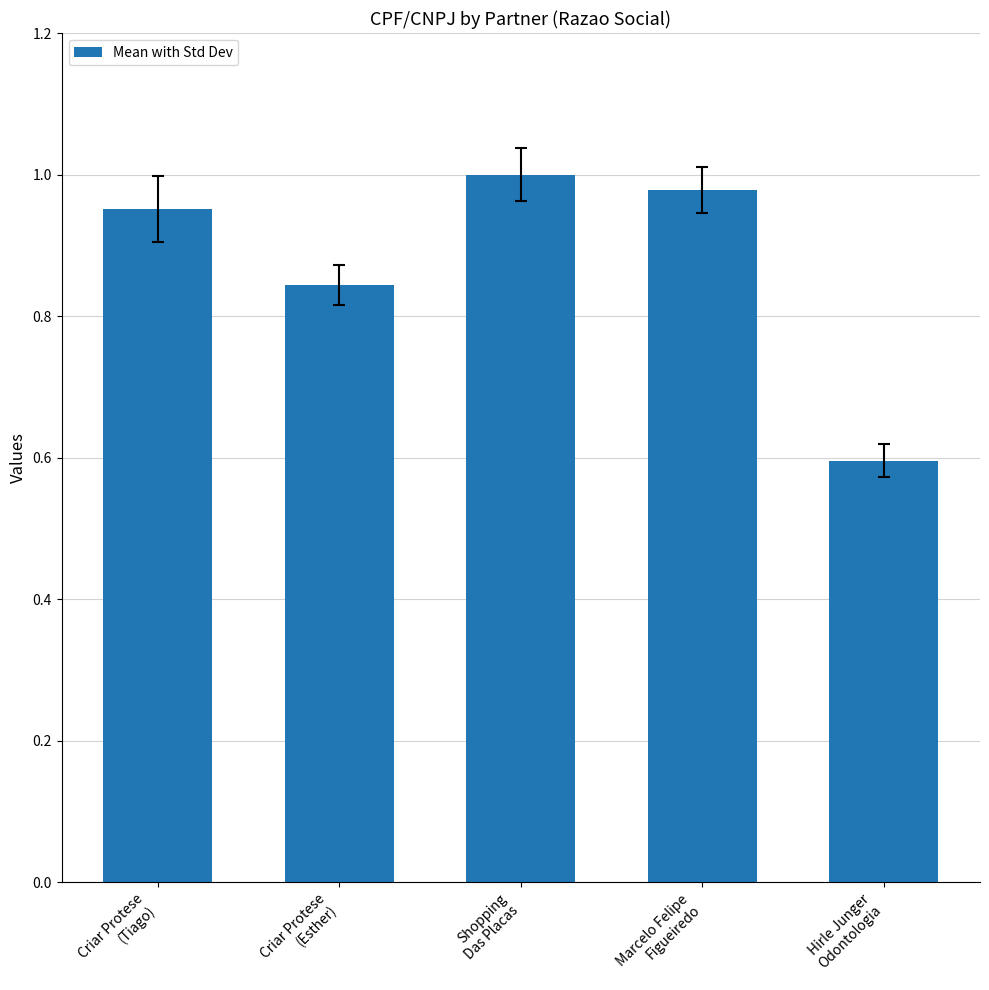

What is the minimum value shown in the chart?

0.6